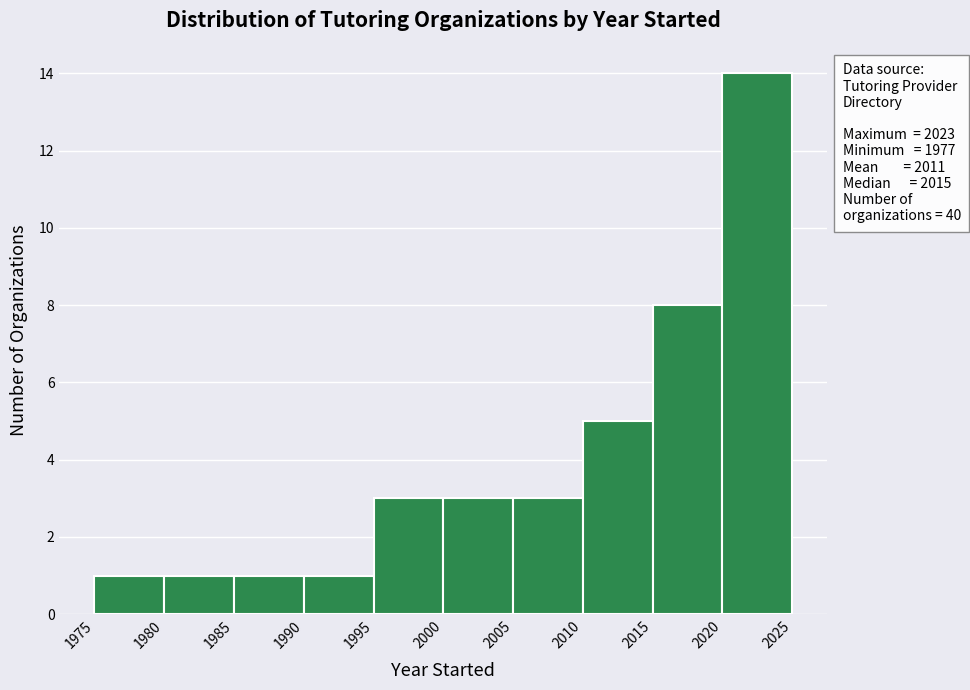

Over which range of the x-axis is the bar tallest?

2020 to 2025